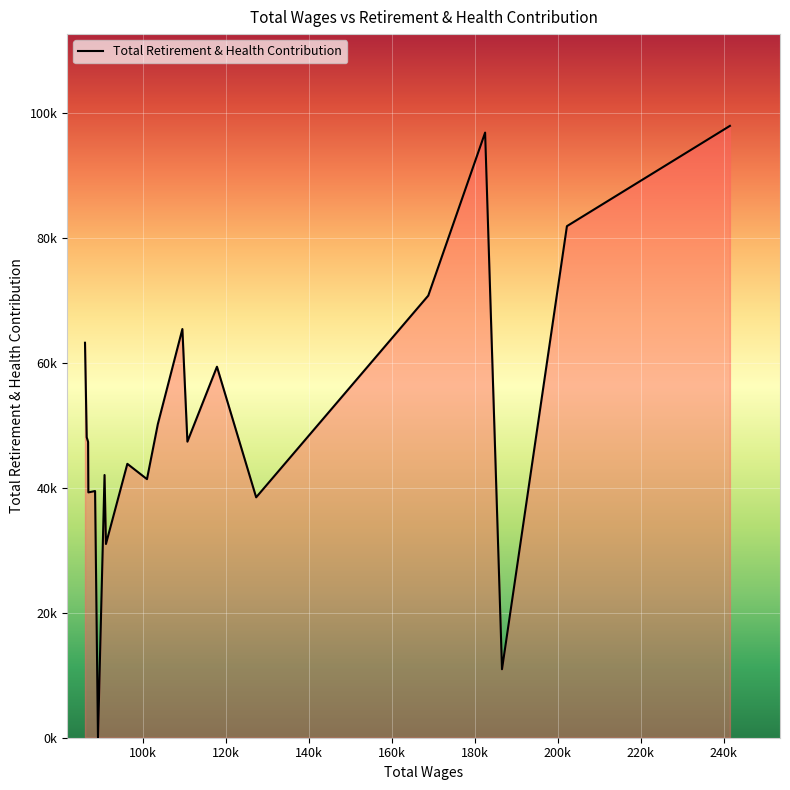

Does the chart have visible grid lines?

Yes